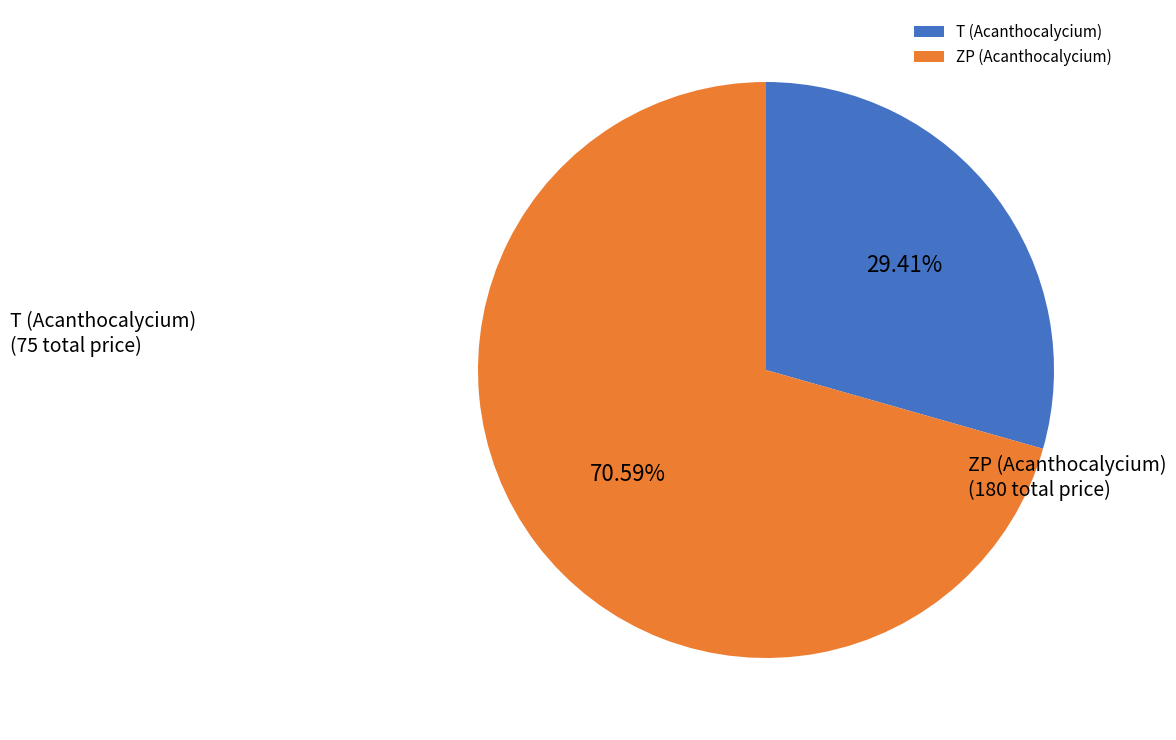

Rank the categories by value from lowest to highest.

T (Acanthocalycium), ZP (Acanthocalycium)